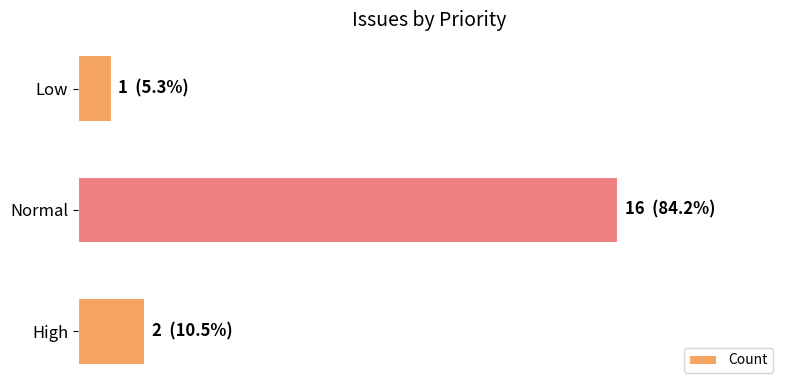

Which label corresponds to the largest value in the chart?

Normal